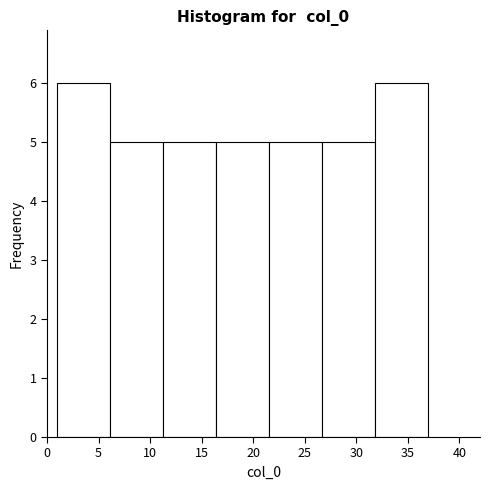

Reading left to right, transcribe this chart: for each bar, give the range it covers on the x-axis and its height. Neither the bar edges nor the heights are printed on the chart, so give them approximately, as read against the axes.

1.0 to 6.0: 6
6.0 to 11.5: 5
11.5 to 16.5: 5
16.5 to 21.5: 5
21.5 to 26.5: 5
26.5 to 32.0: 5
32.0 to 37.0: 6